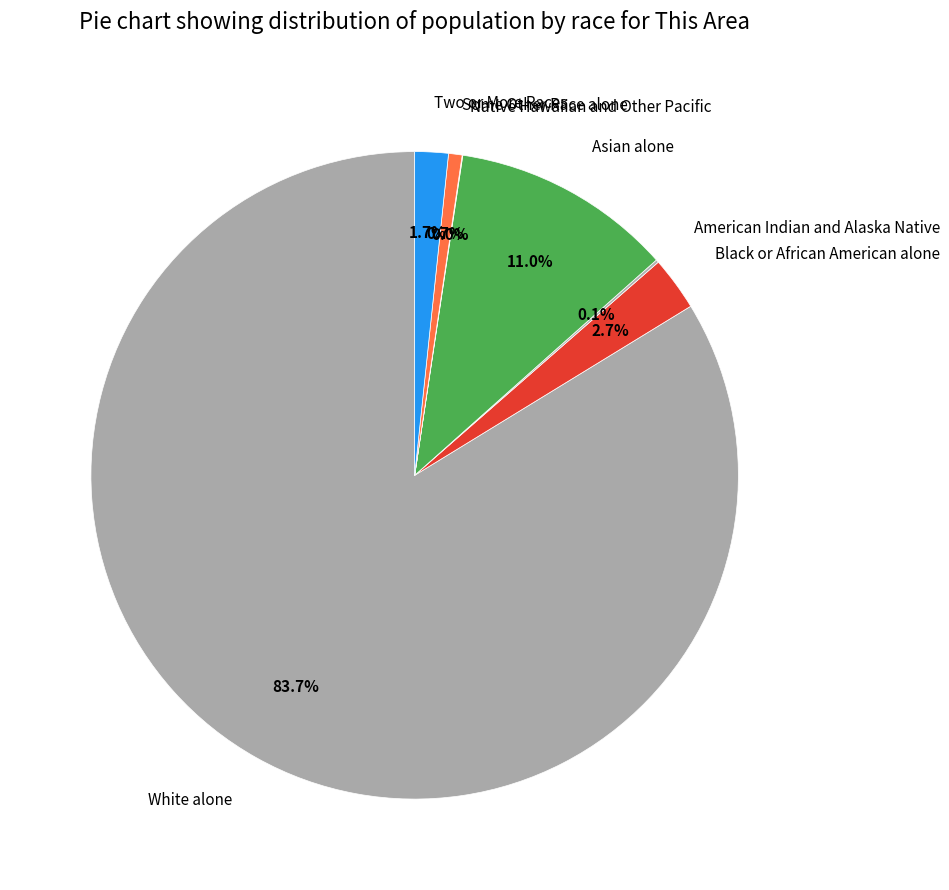

The Two or More Races slice represents 13% of the pie. True or false?

False